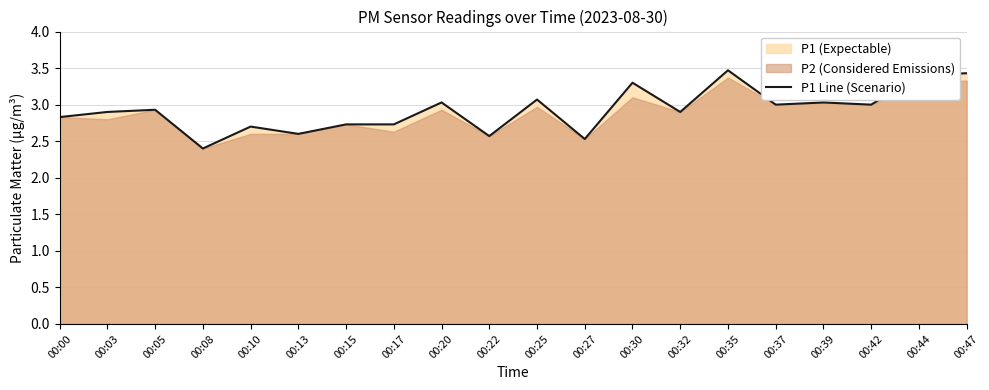

How many points are lower than both their immediate neighbors (excluding endpoints)?

7